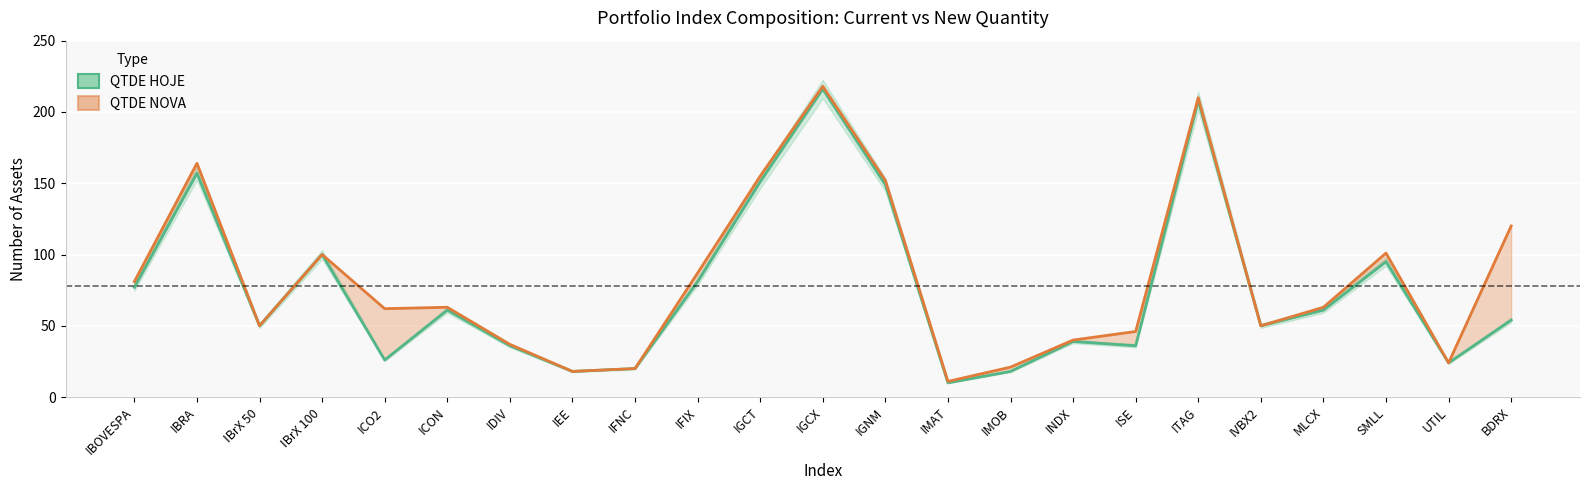

Rank the series by their maximum value, from lowest to highest.

QTDE HOJE, QTDE NOVA